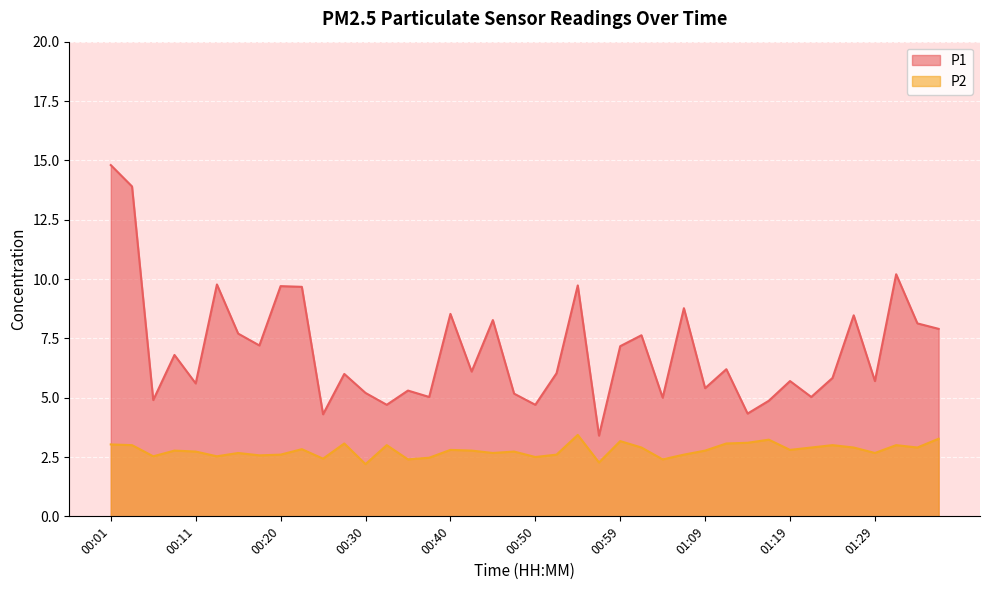

The P2 series shows 2.4 at 00:35. True or false?

True